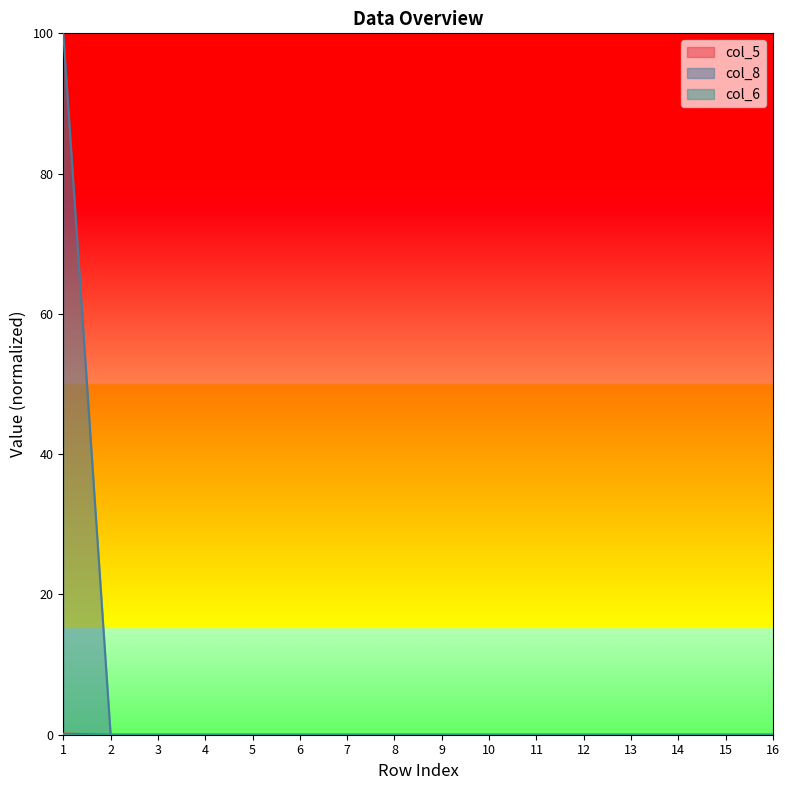

True or false: col_5 has a value of -55.6 at 3.

False